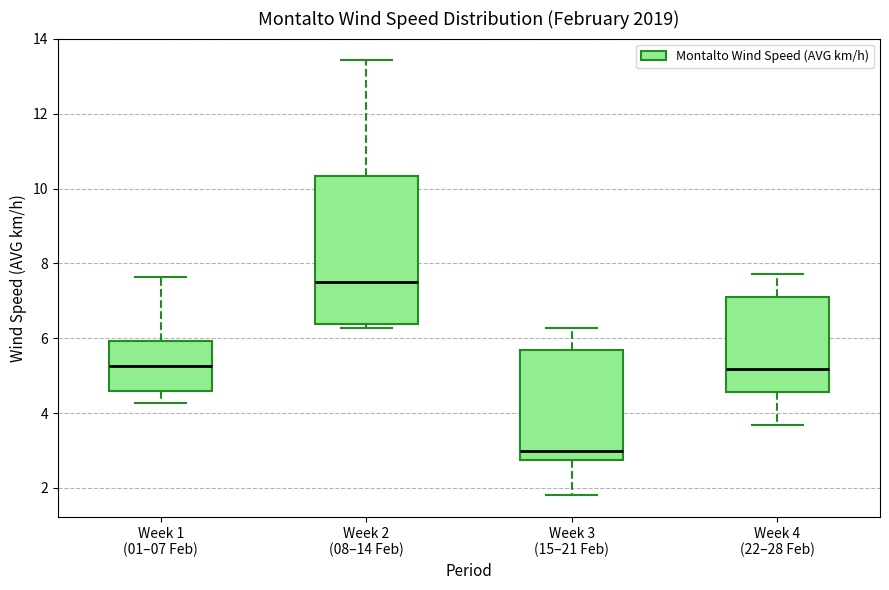

Reading left to right, read every box against the y-axis: the position of its median line, the range the box covers, and the ends of its whiskers. The values are not printed on the chart, so give them approximately, as read against the axis.

Week 1 (01–07 Feb): median 5.2, box 4.6 to 6.0, whiskers 4.2 to 7.6
Week 2 (08–14 Feb): median 7.6, box 6.4 to 10.4, whiskers 6.2 to 13.4
Week 3 (15–21 Feb): median 3.0, box 2.8 to 5.8, whiskers 1.8 to 6.2
Week 4 (22–28 Feb): median 5.2, box 4.6 to 7.2, whiskers 3.6 to 7.8